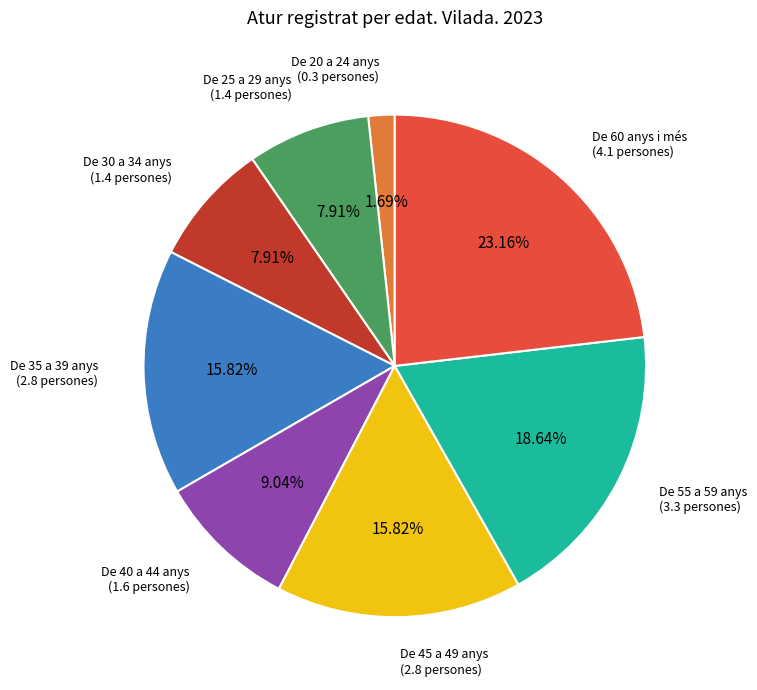

Is there a majority slice in this chart?

No